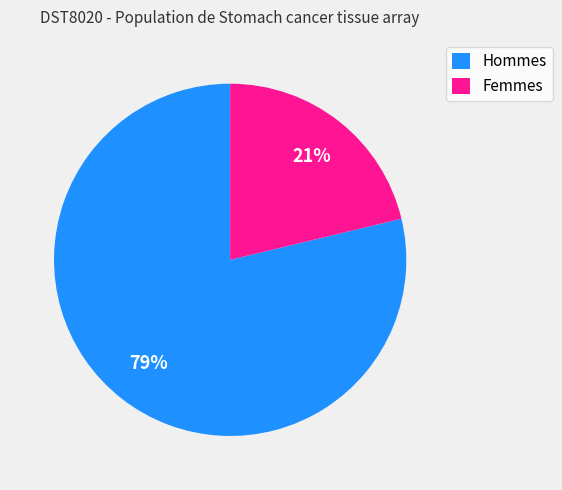

Which slice is the smallest?

Femmes